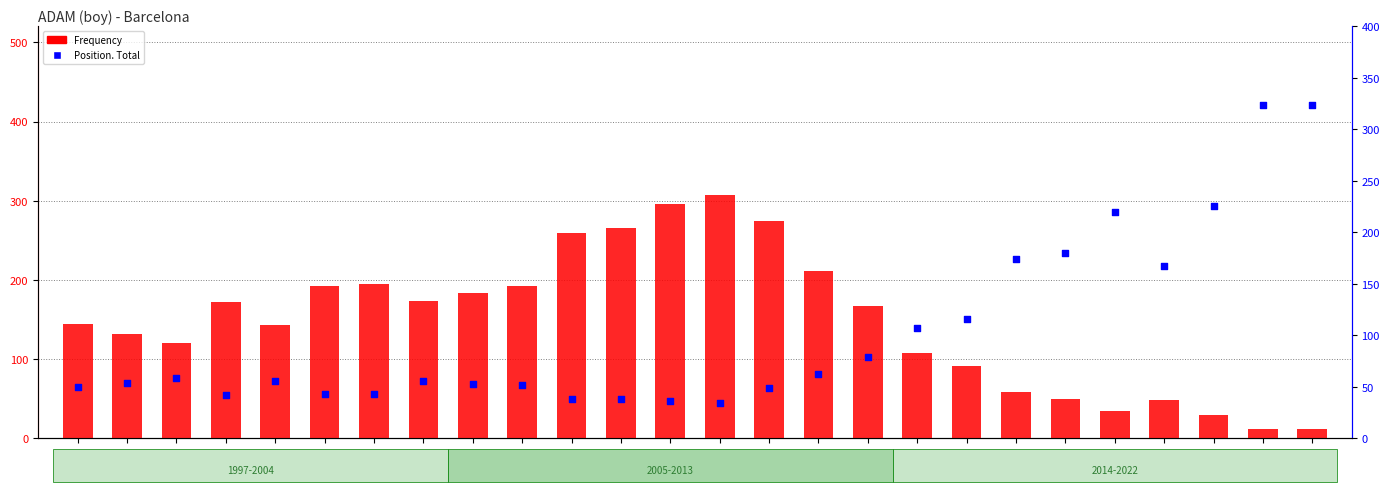

Which series contains the lowest Y value?

Frequency